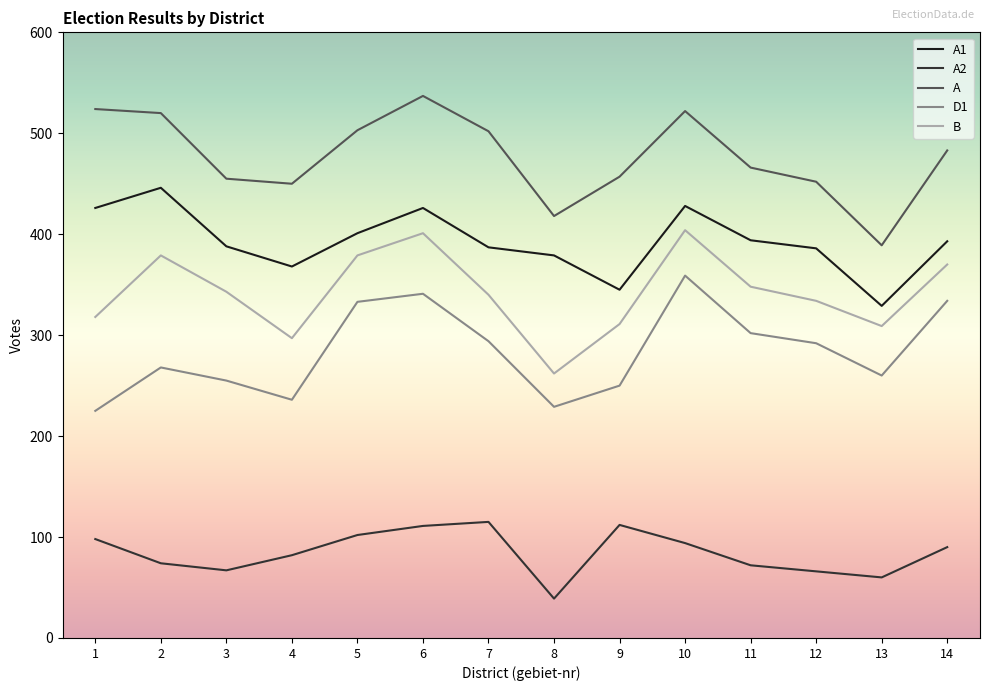

Between 3 and 14, which series saw the biggest shift?

D1